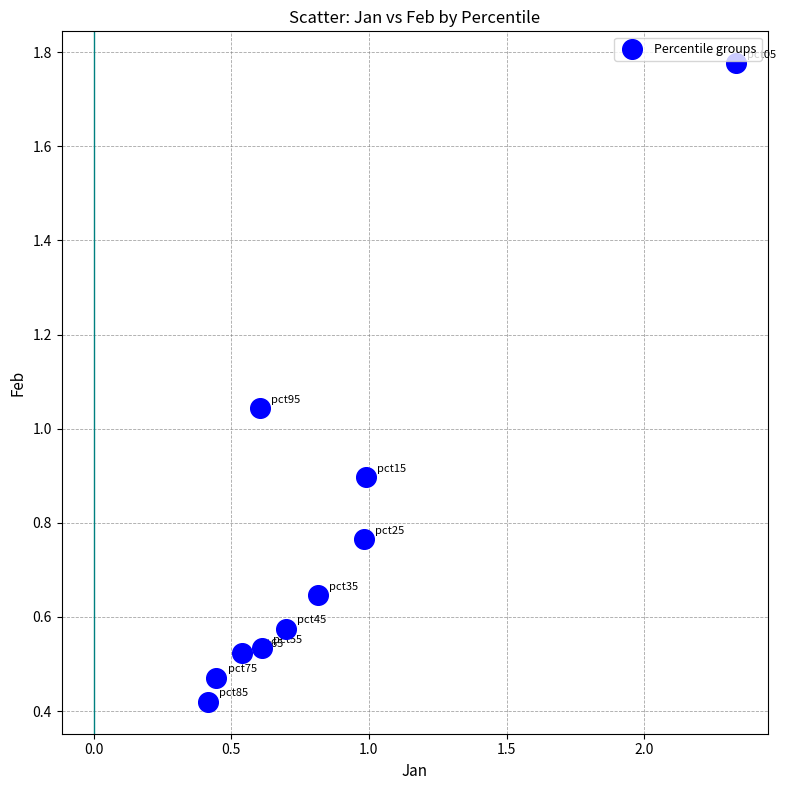

What is the range of X values (max minus min)?

1.9